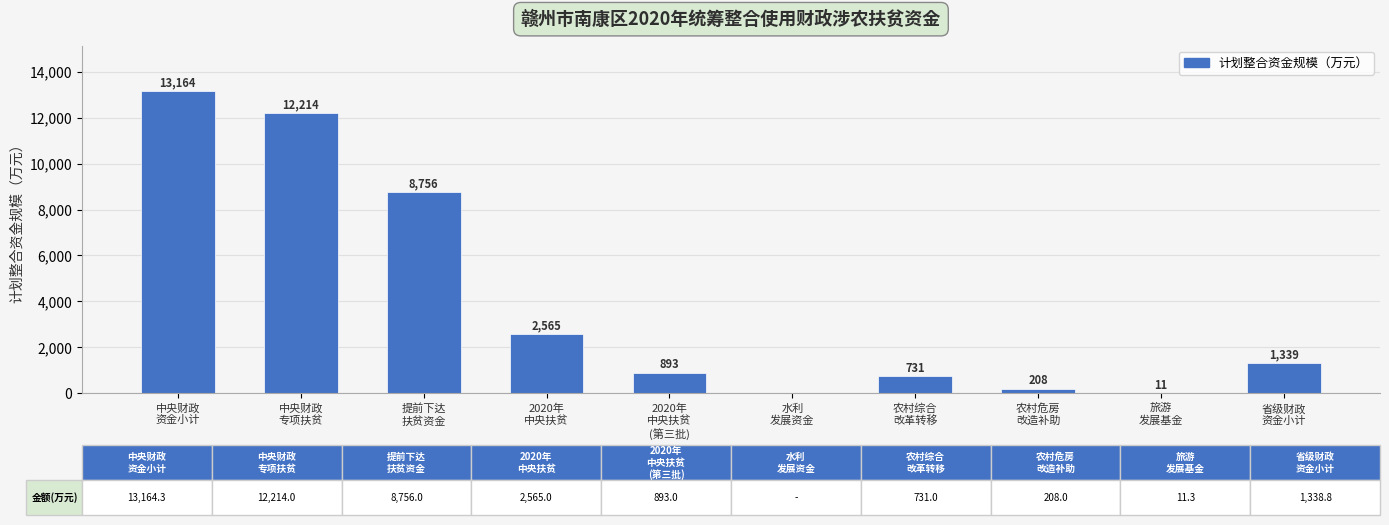

What is the greatest value displayed?

13164.3